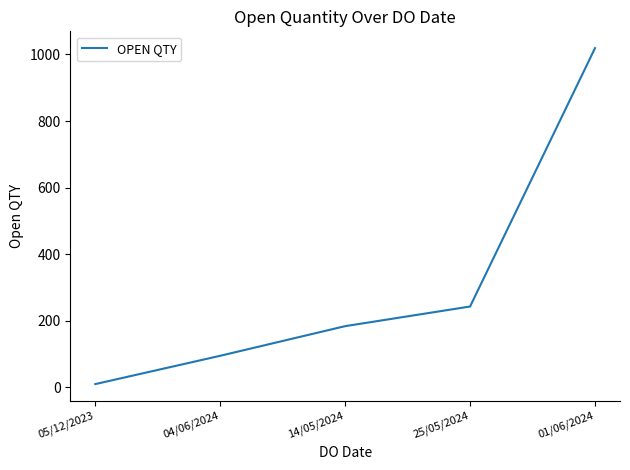

The value at 01/06/2024 is 1019. True or false?

True